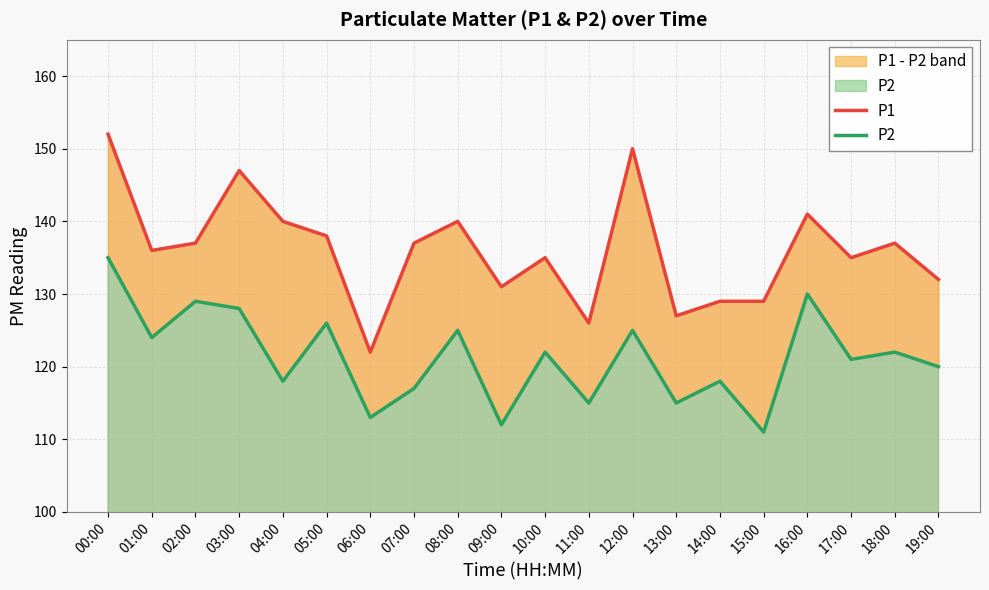

True or false: P2 and P1 intersect in this chart.

False